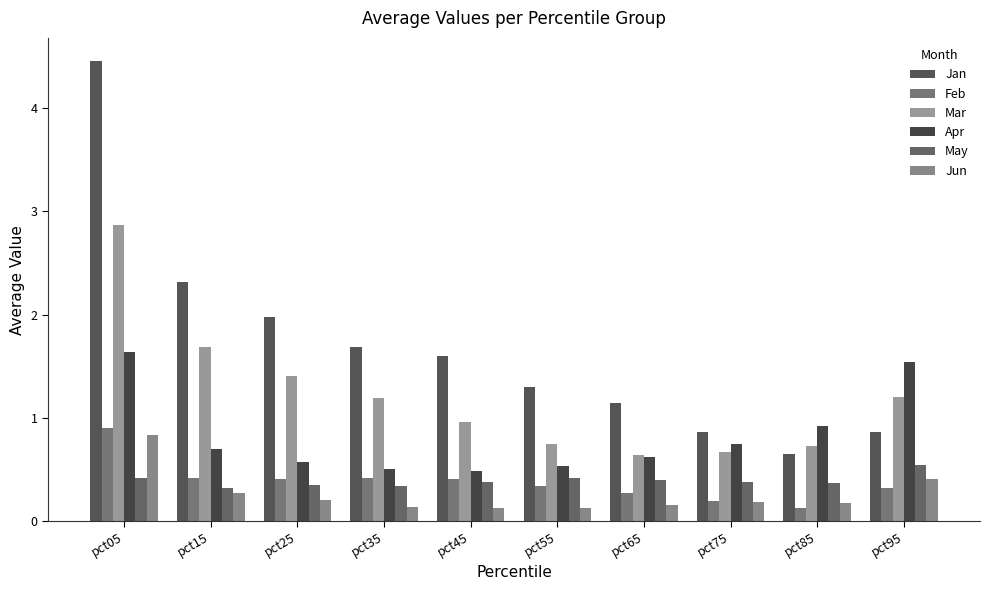

At pct35, list the series in order from largest to smallest.

Jan, Mar, Apr, Feb, May, Jun